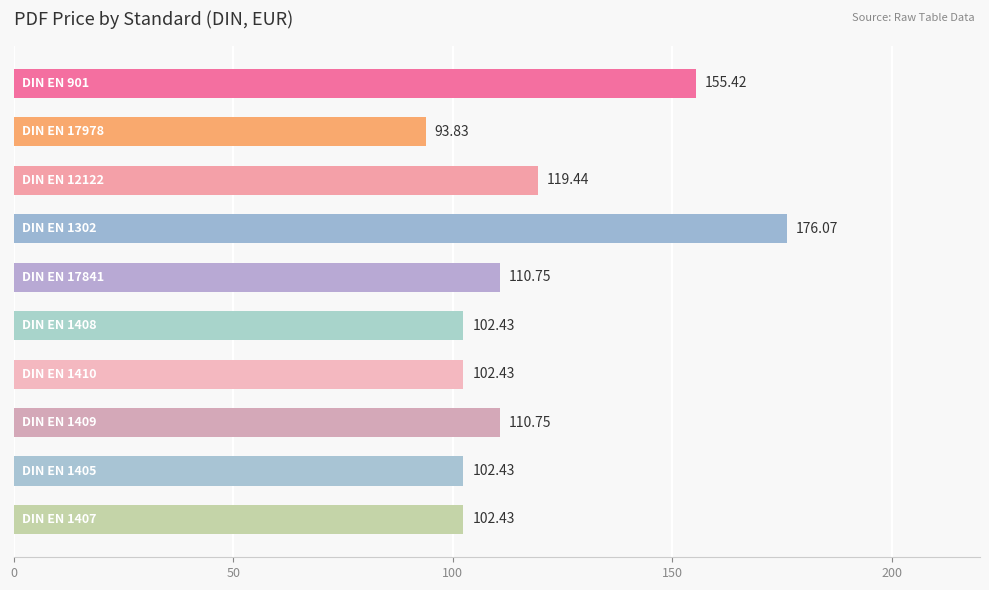

What is the sum of all values?

1176.0